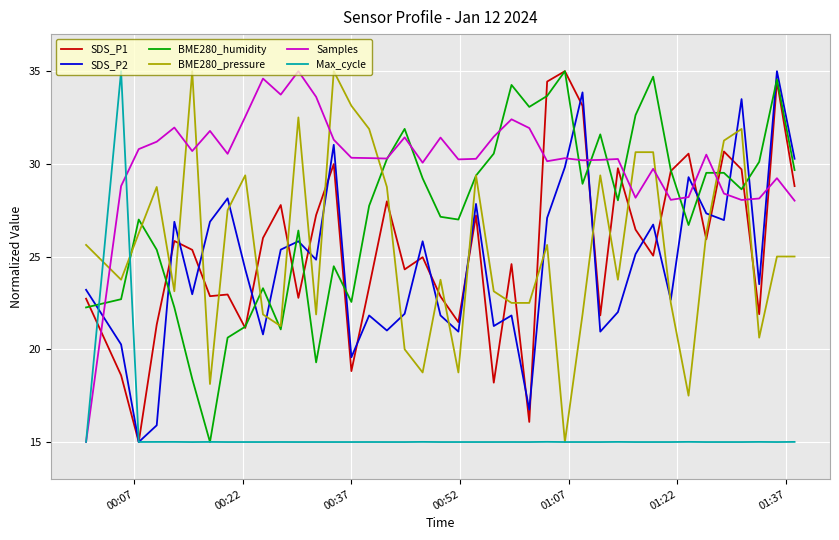

What is the lowest value of the Samples series?

15.0